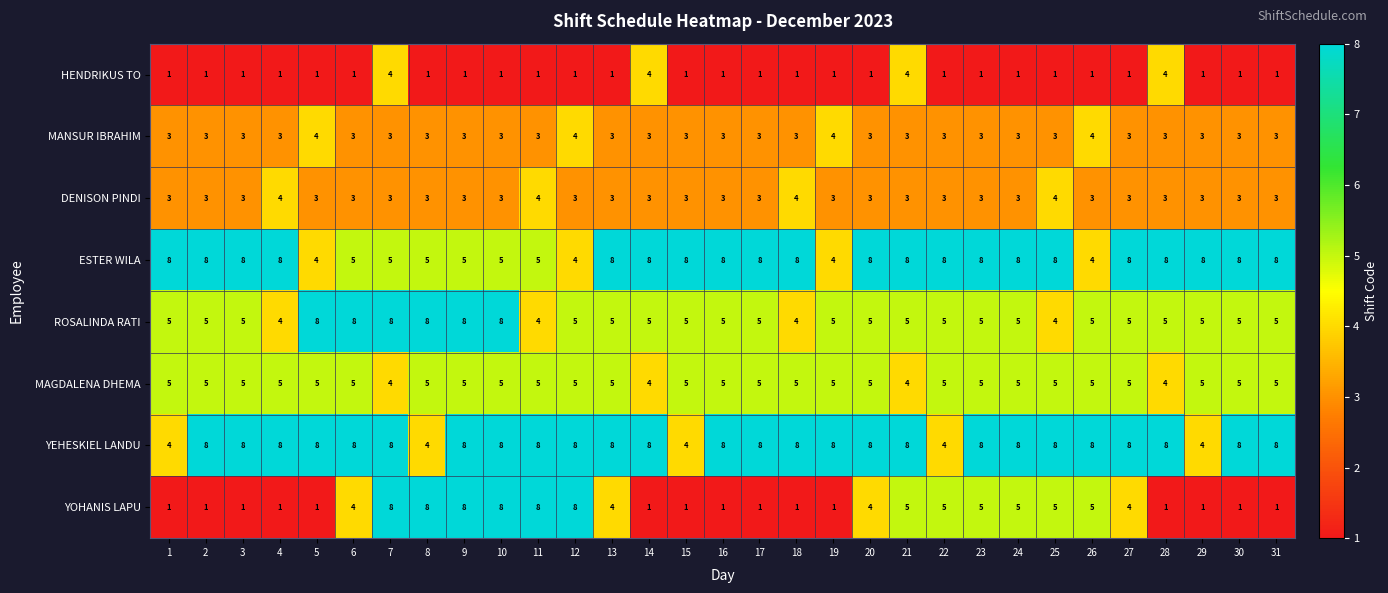

Which series has the largest total across all categories?

YEHESKIEL LANDU